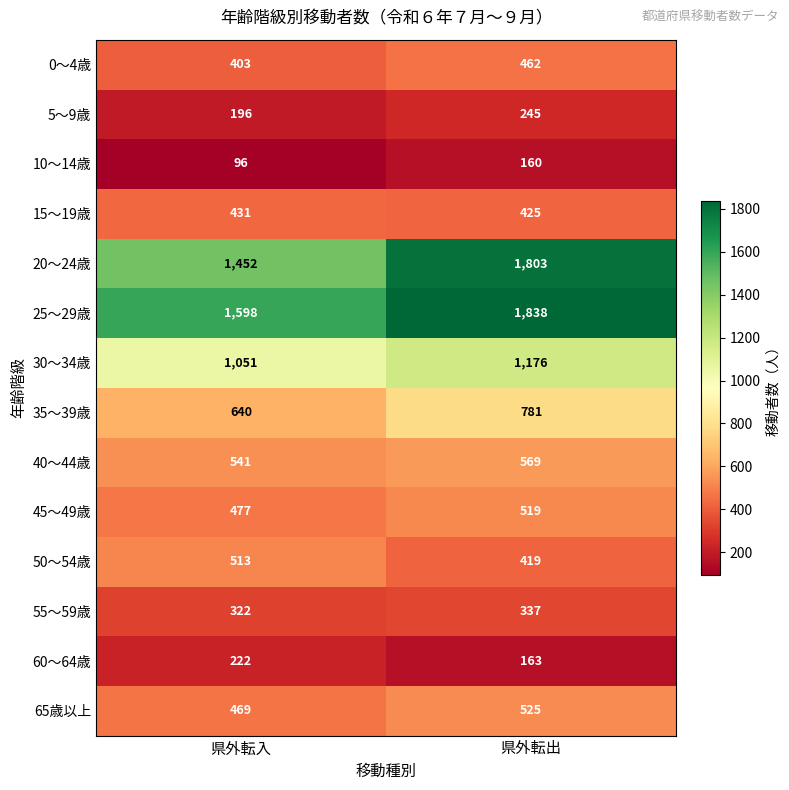

What is the approximate value of 50～54歳 at 県外転出?

419